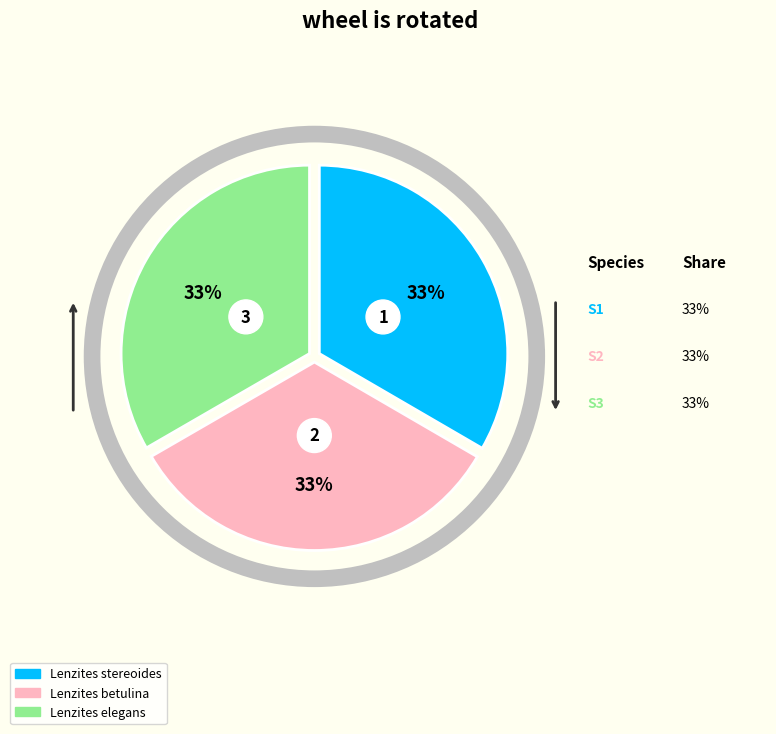

Is Lenzites stereoides the majority of the pie?

No